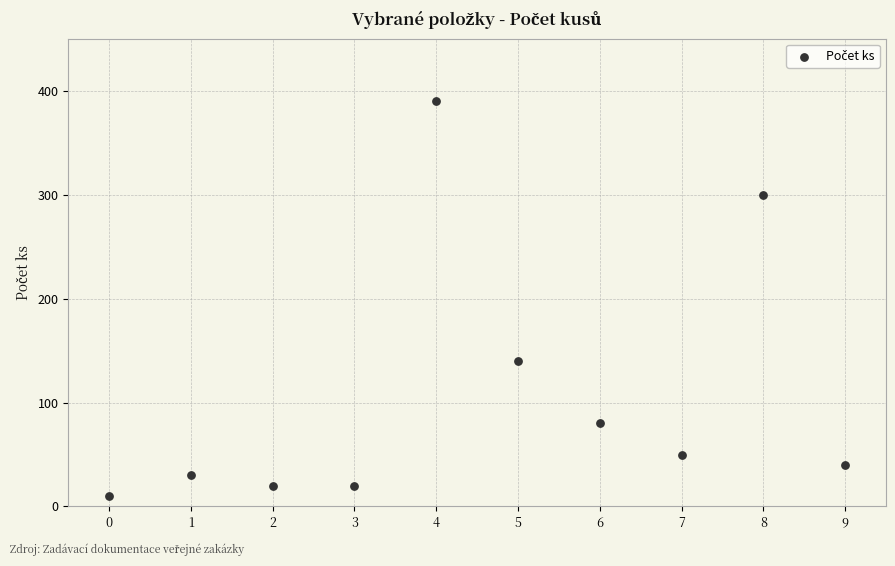

What is the average Y value?

108